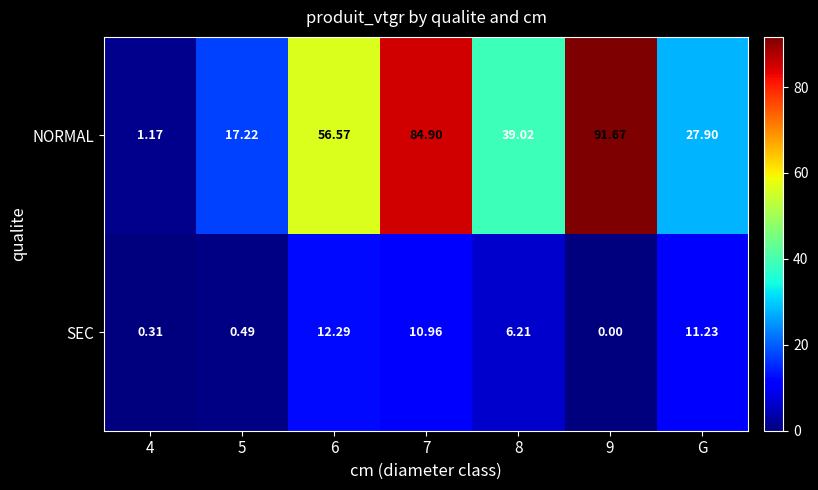

List the series in order of their overall mean, lowest first.

SEC, NORMAL